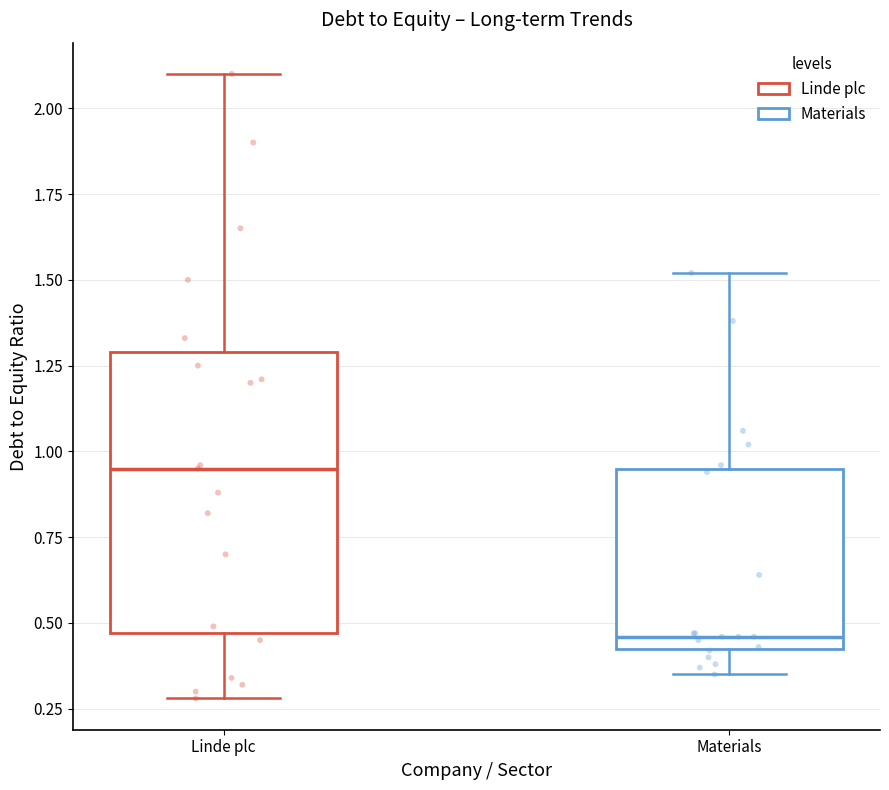

Which box's median line is the highest?

Linde plc